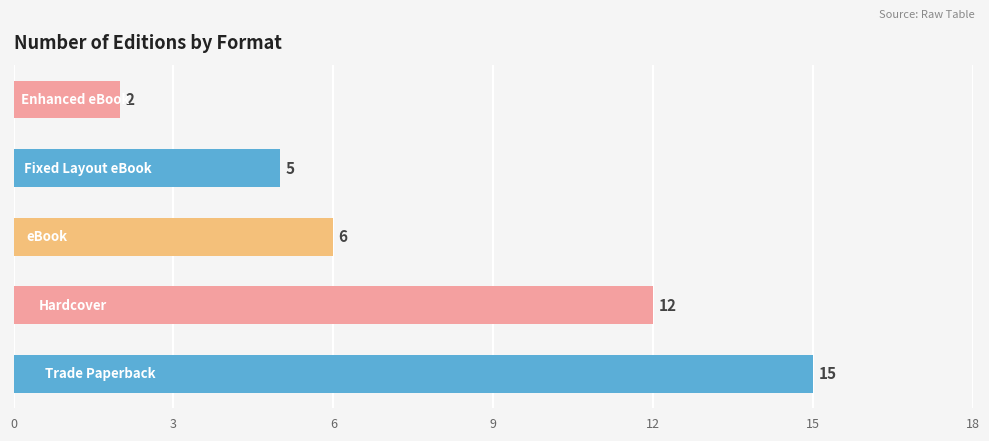

What is the maximum value shown in the chart?

15